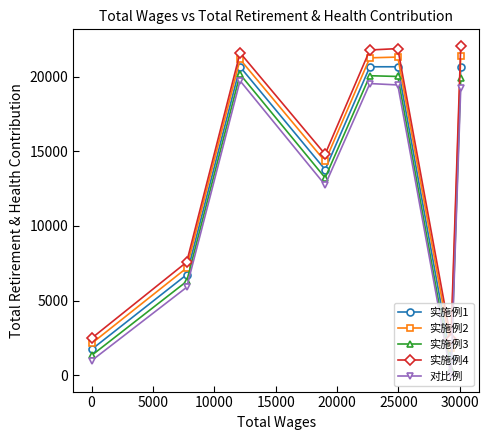

What is the highest value of the 实施例3 series?

20173.0